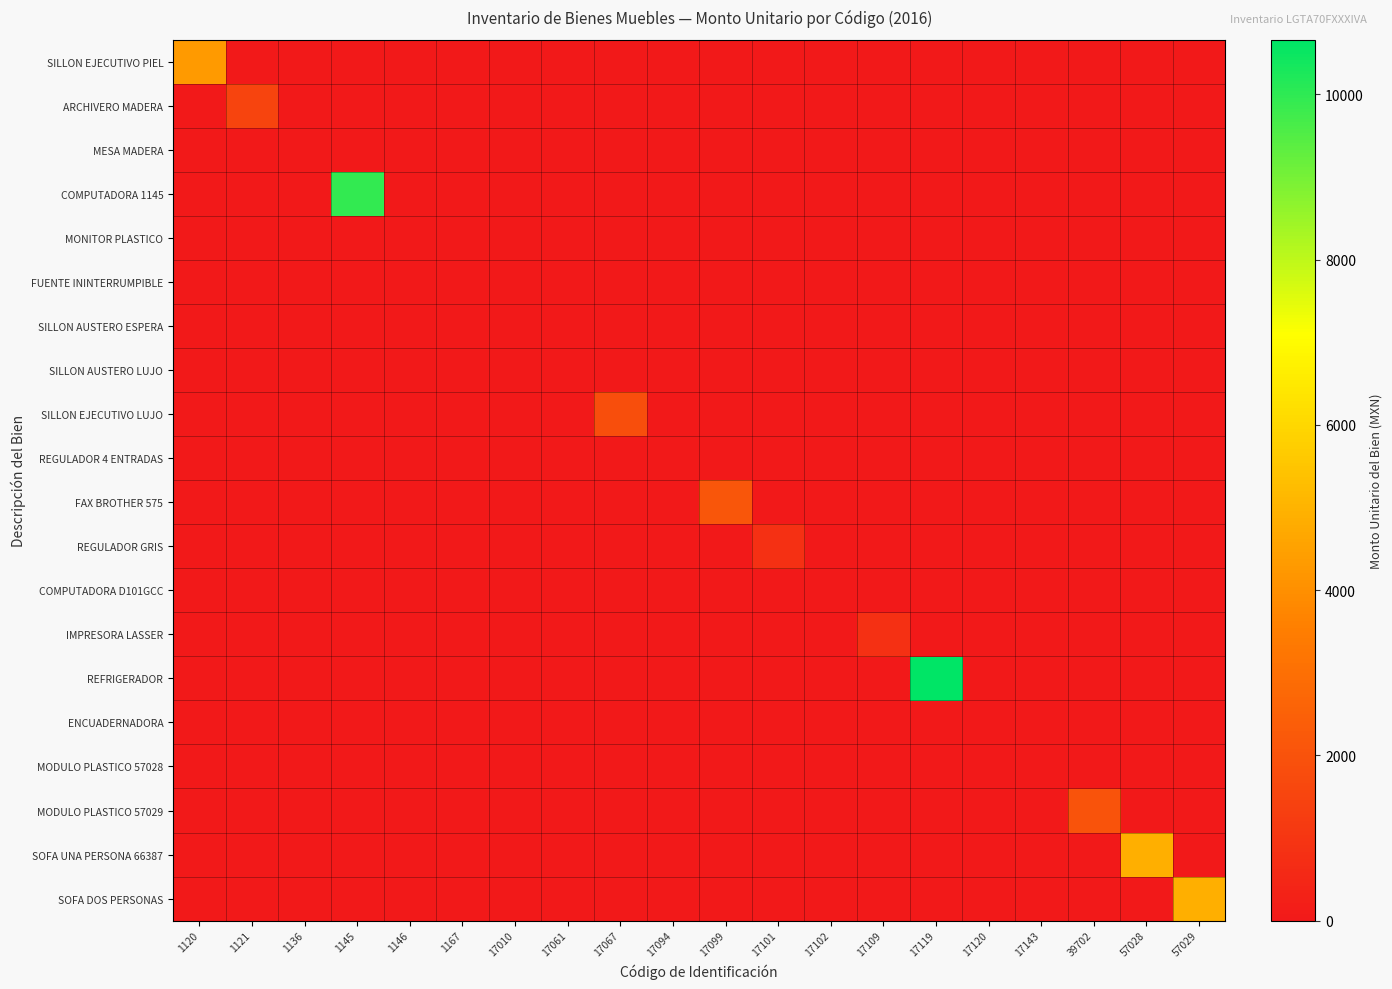

Which series has the widest spread of values?

REFRIGERADOR